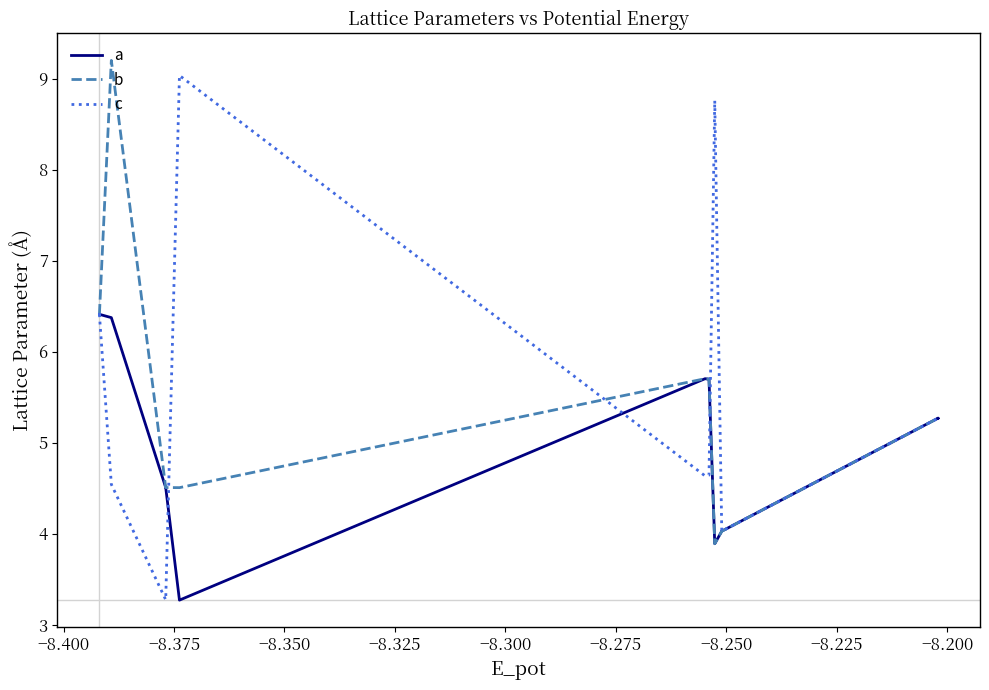

The value of b at −8.350 is 1.7. True or false?

False